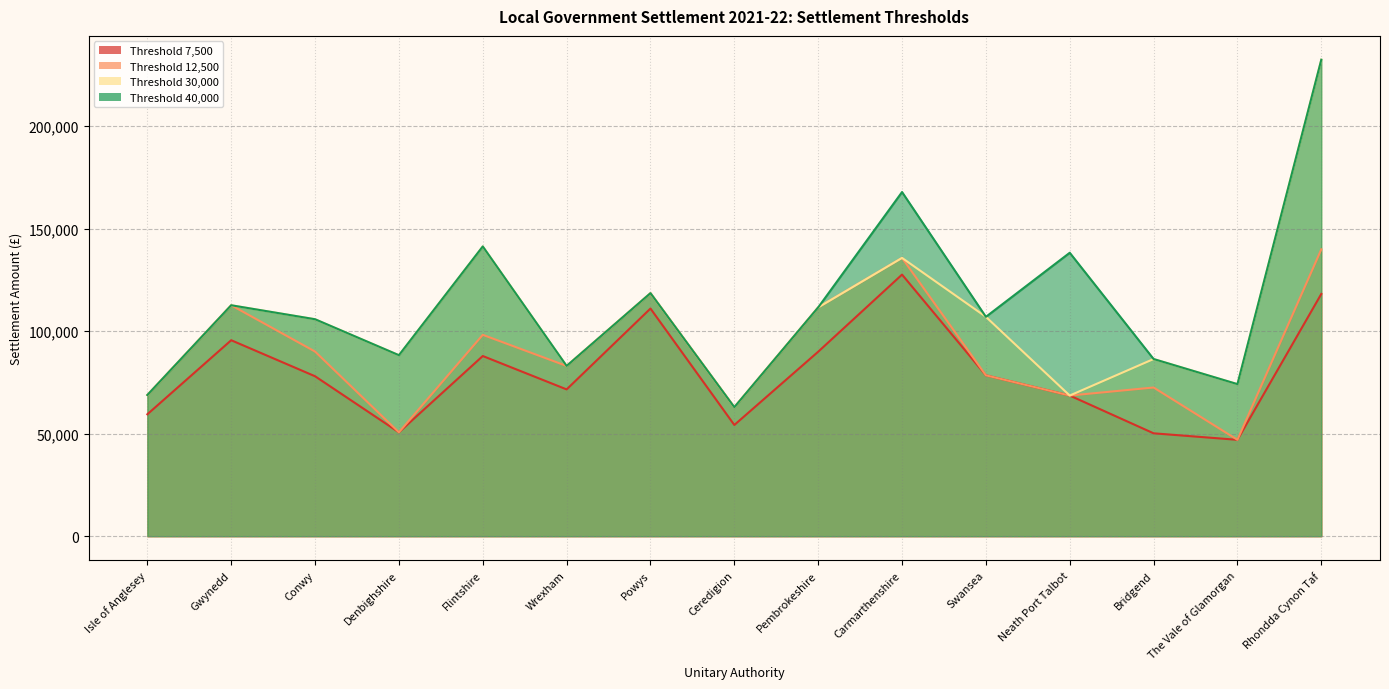

Count the number of categories in the chart.

15